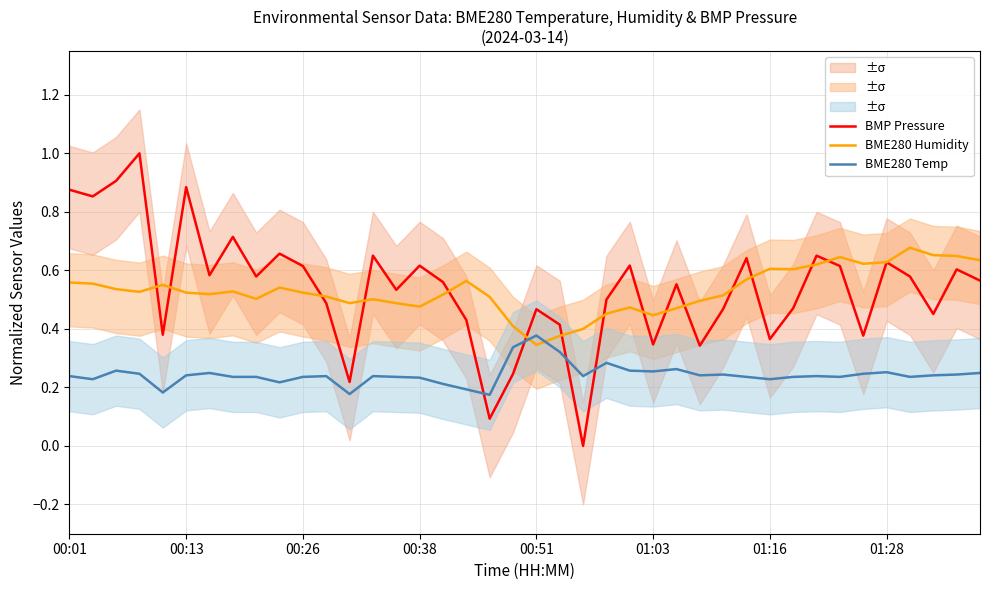

List the series in order of their peak value, highest first.

BMP Pressure, BME280 Humidity, BME280 Temp